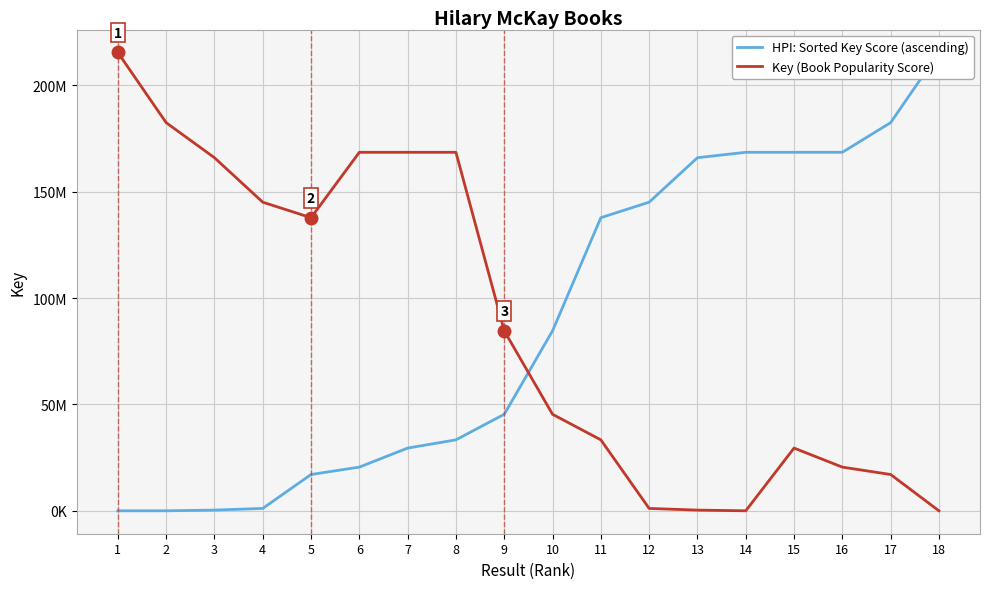

Which series changed the most between 10 and 11?

HPI: Sorted Key Score (ascending)